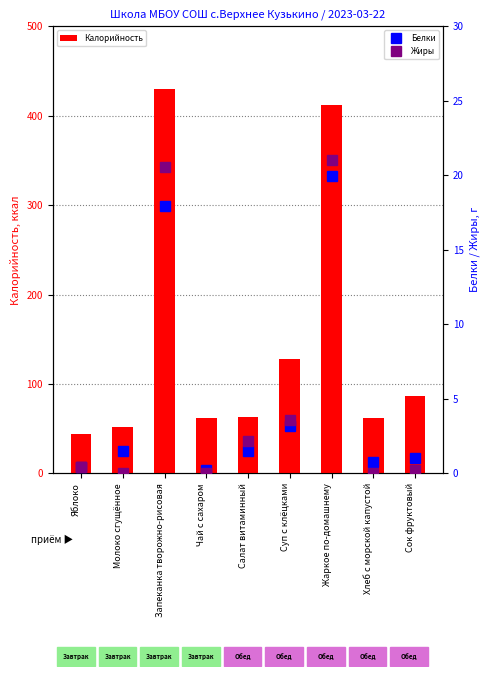

At which category does the chart reach its minimum across all series?

Молоко сгущённое